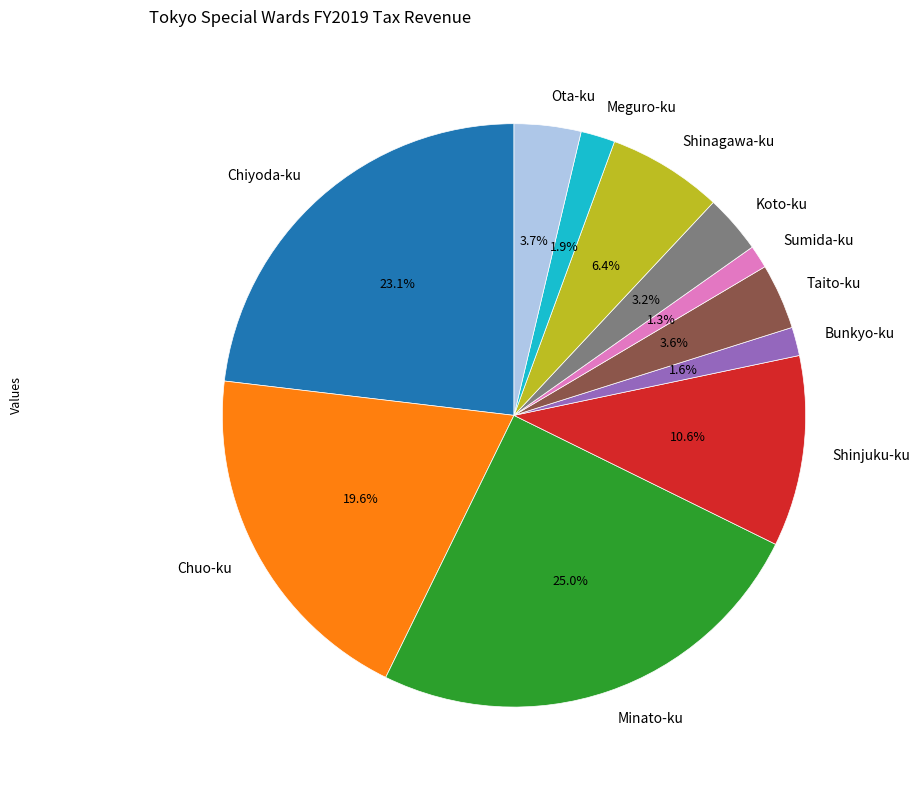

Is the sum of Chiyoda-ku and Ota-ku greater than half?

No